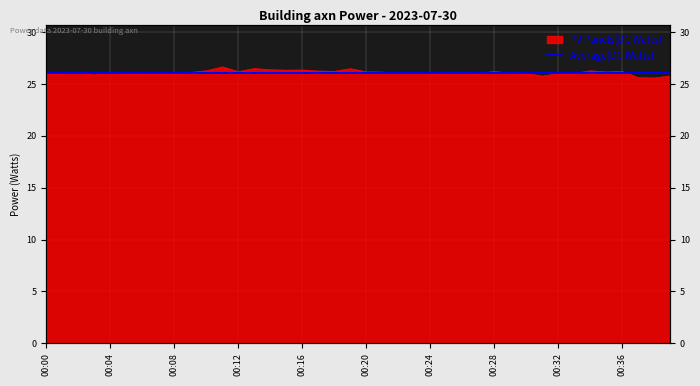

At which category does the data reach its first local valley?

00:03